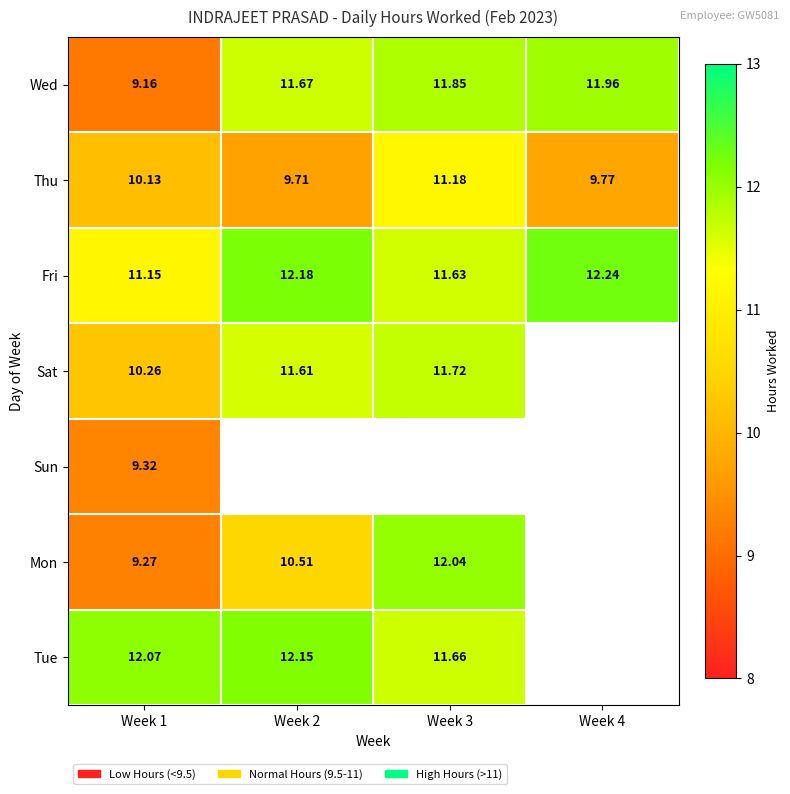

At Week 1, list the series in order from largest to smallest.

Tue, Fri, Sat, Thu, Sun, Mon, Wed